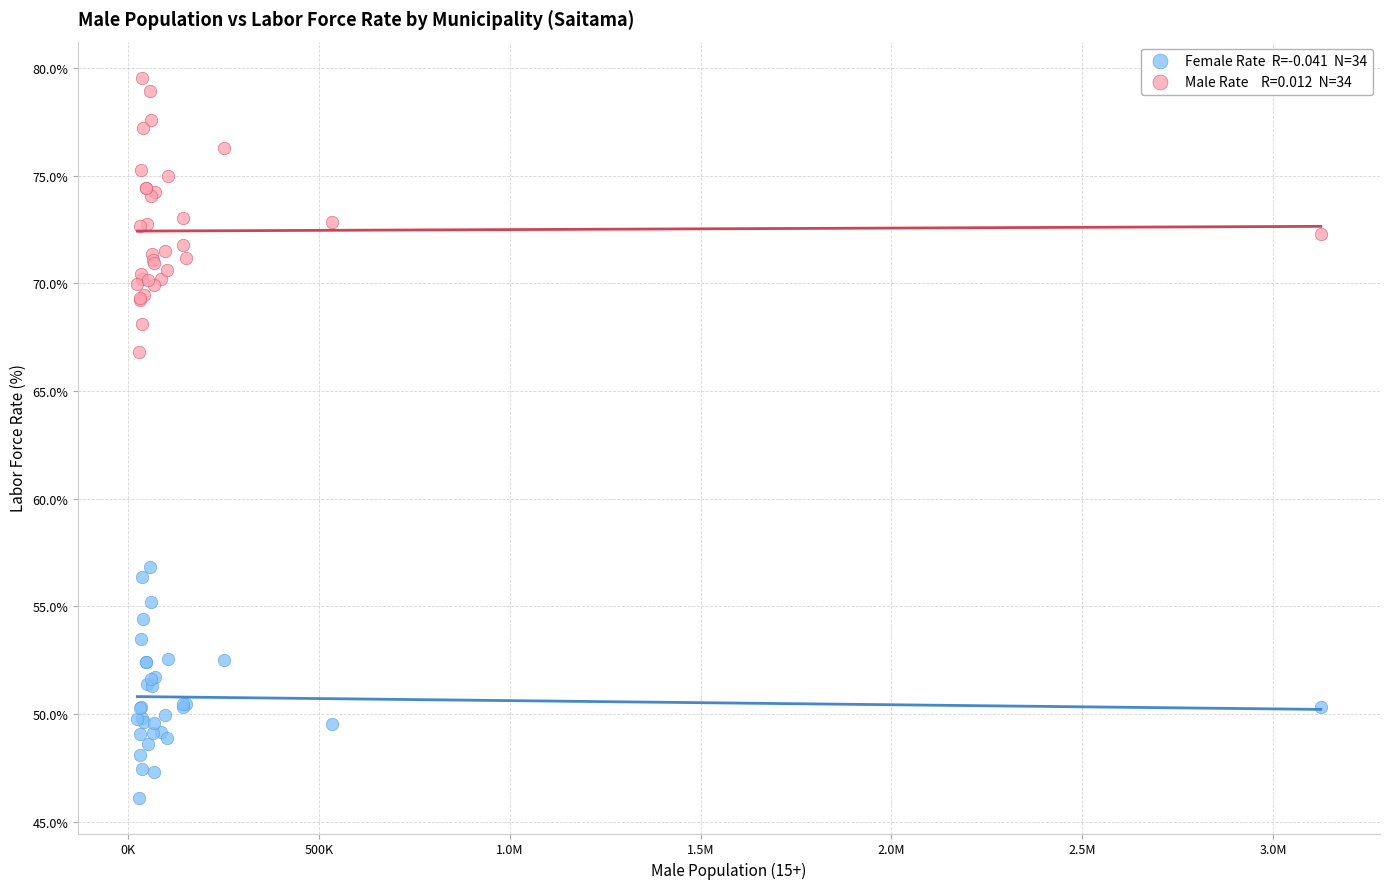

Across all series, what Y value is closest to 62?

66.8